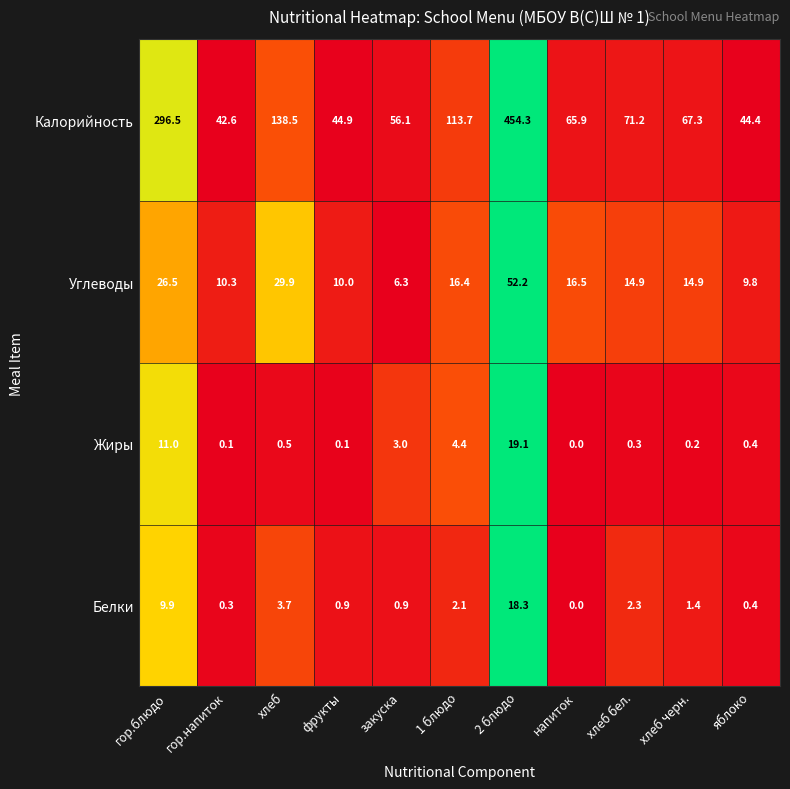

How many categories are shown in the chart?

11